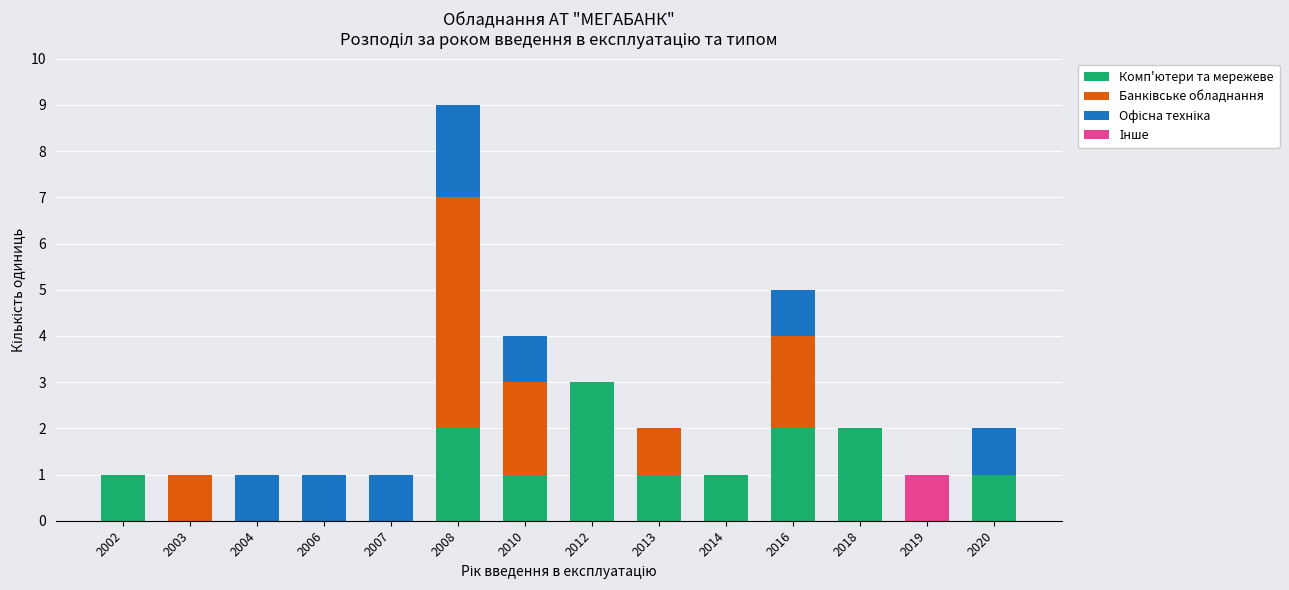

The Комп'ютери та мережеве series shows 0 at 2006. True or false?

True